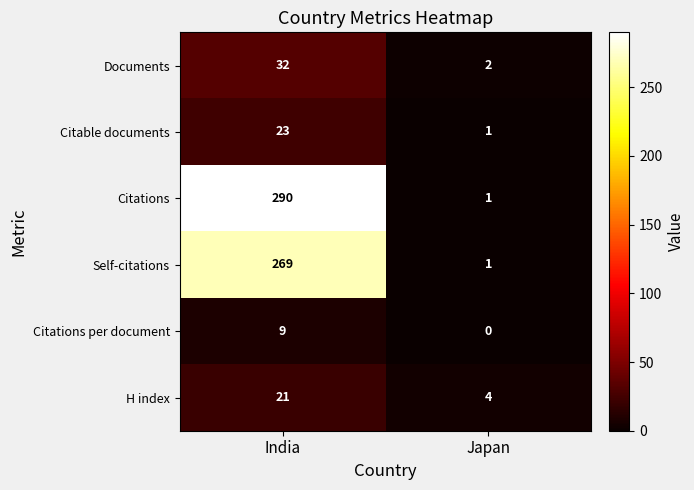

At which category is the sum across all series the highest?

India